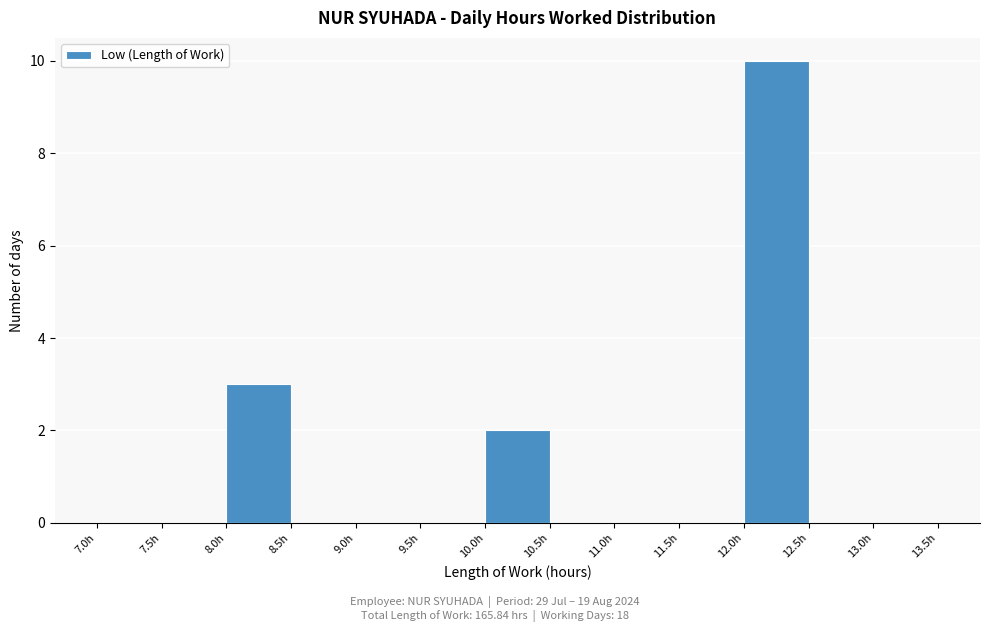

Which range on the x-axis has the tallest bar?

12.0 to 12.5